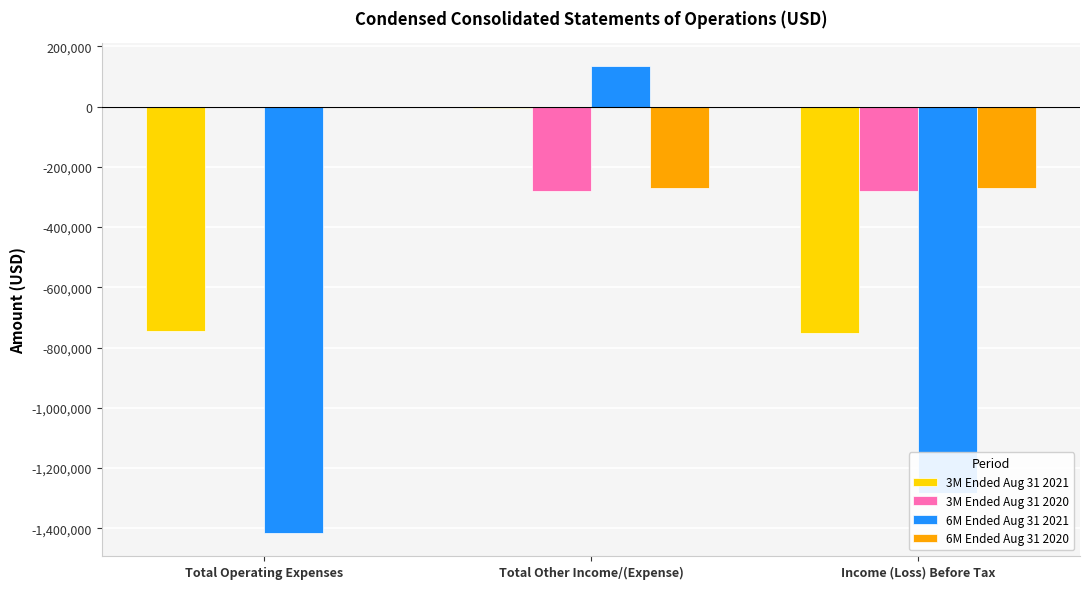

Which label corresponds to the largest value in the chart?

Total Other Income/(Expense)